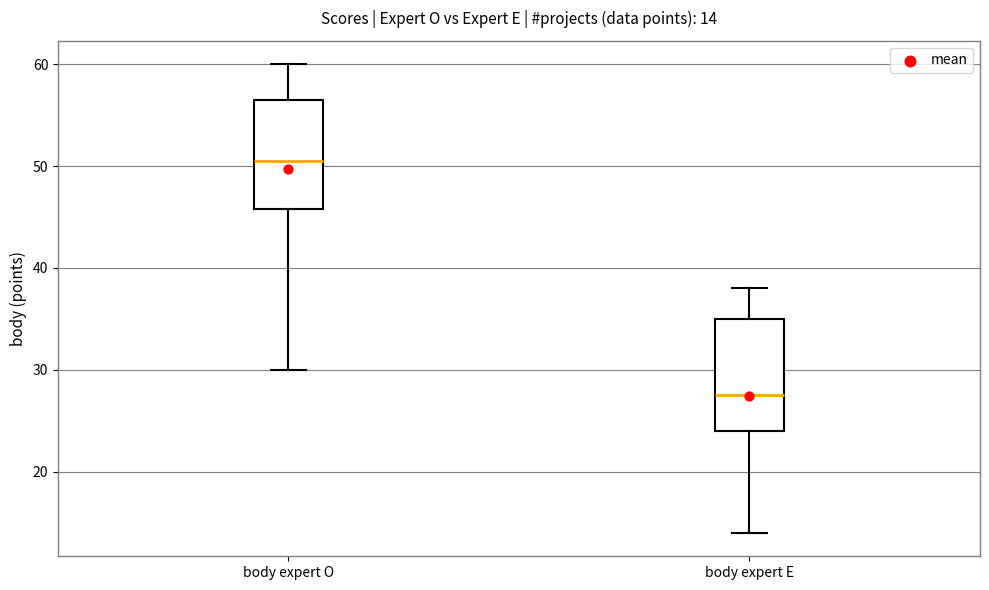

Which box has the lowest median line?

body expert E